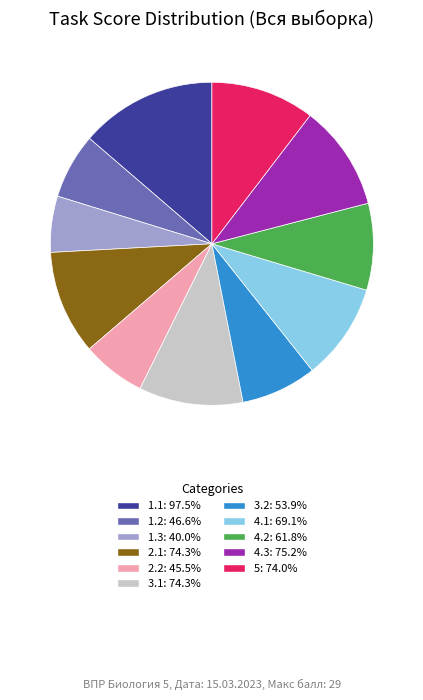

Which category has the smallest portion of the pie?

1.3